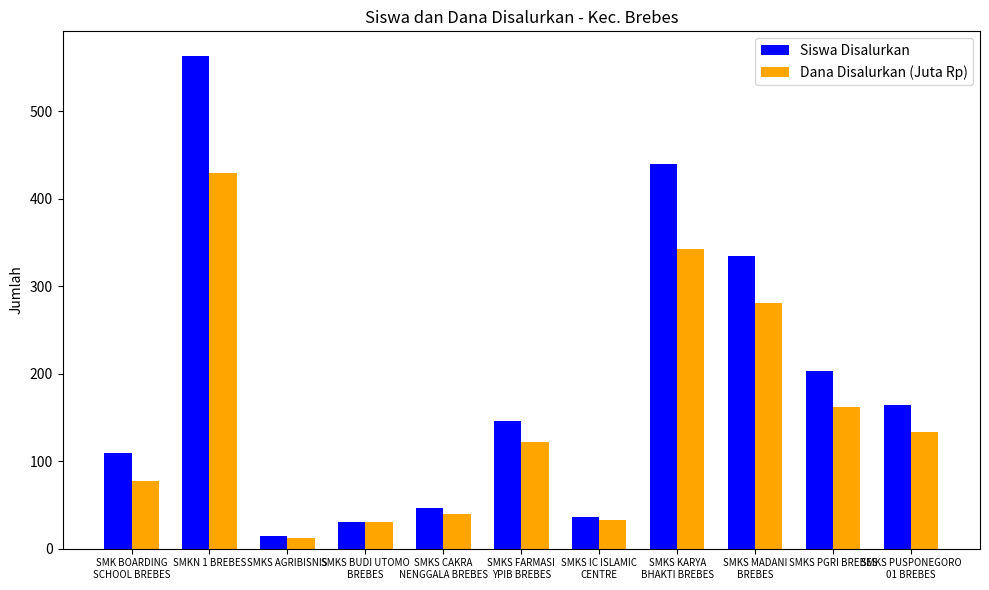

At which category is the sum across all series the highest?

SMKN 1 BREBES